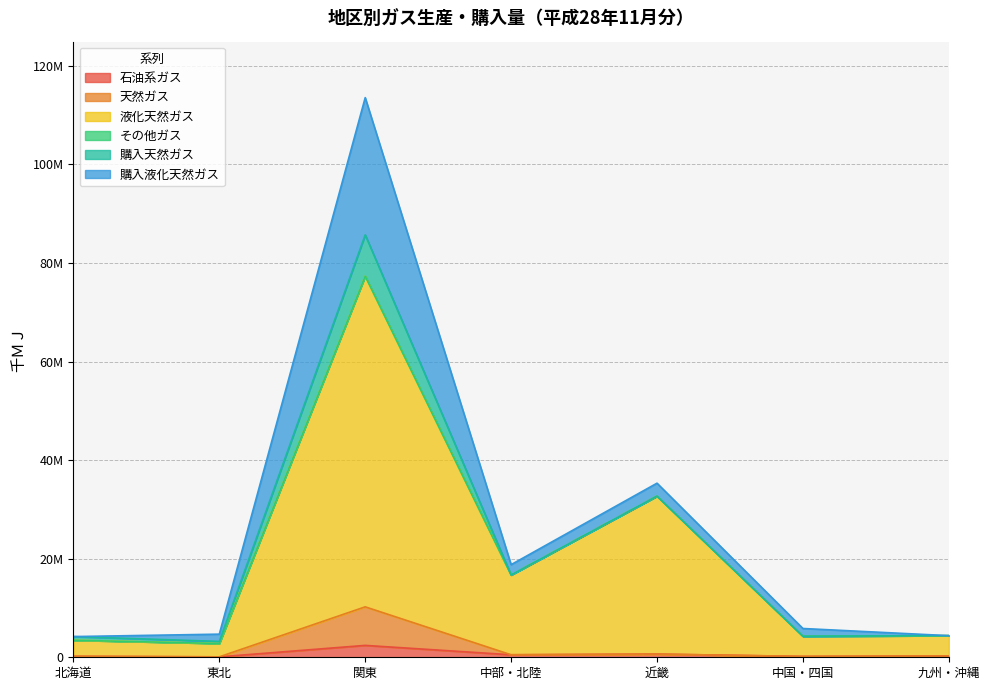

Does the chart have visible grid lines?

Yes